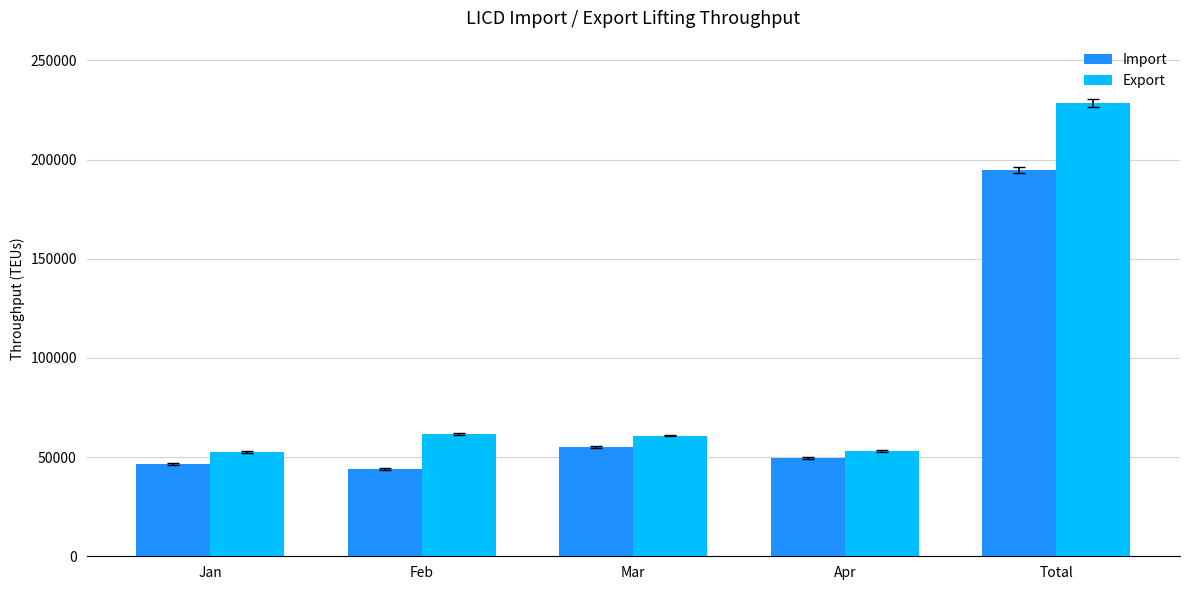

Which series changed the most between Feb and Total?

Export